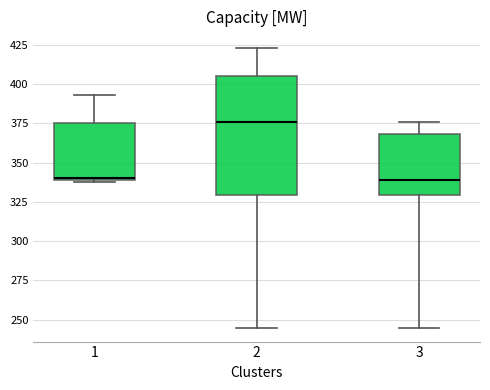

Reading left to right, read every box against the y-axis: the position of its median line, the range the box covers, and the ends of its whiskers. The values are not printed on the chart, so give them approximately, as read against the axis.

1: median 340, box 340 to 375, whiskers 340 to 395
2: median 375, box 330 to 405, whiskers 245 to 425
3: median 340, box 330 to 370, whiskers 245 to 375